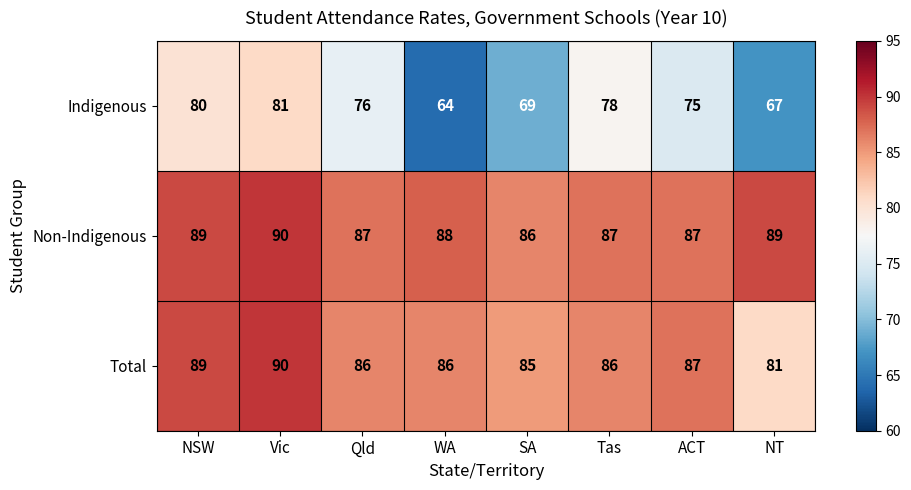

At which label does Total first exceed 86?

NSW